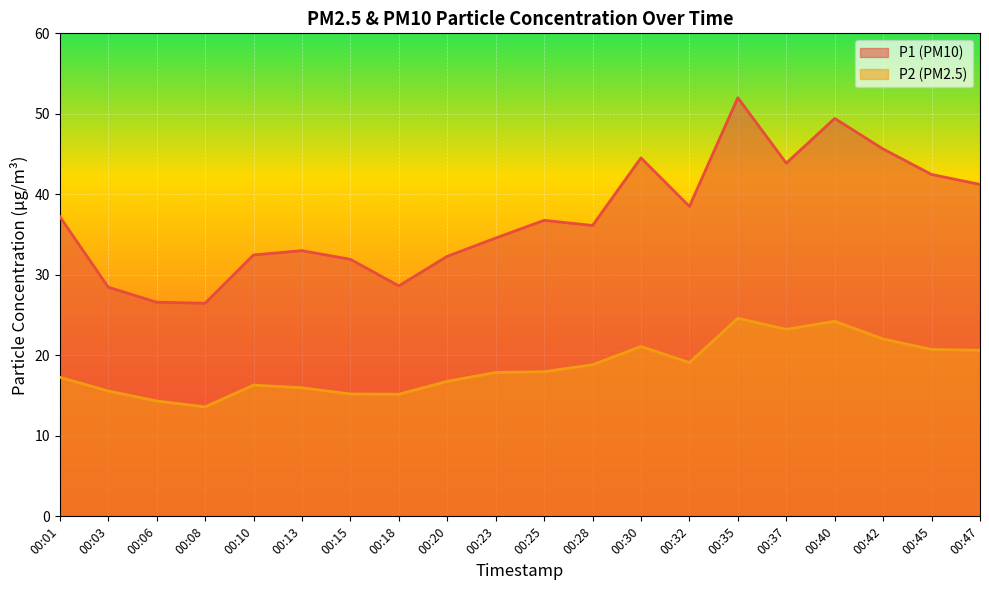

The P1 series shows 52.0 at 00:35. True or false?

True